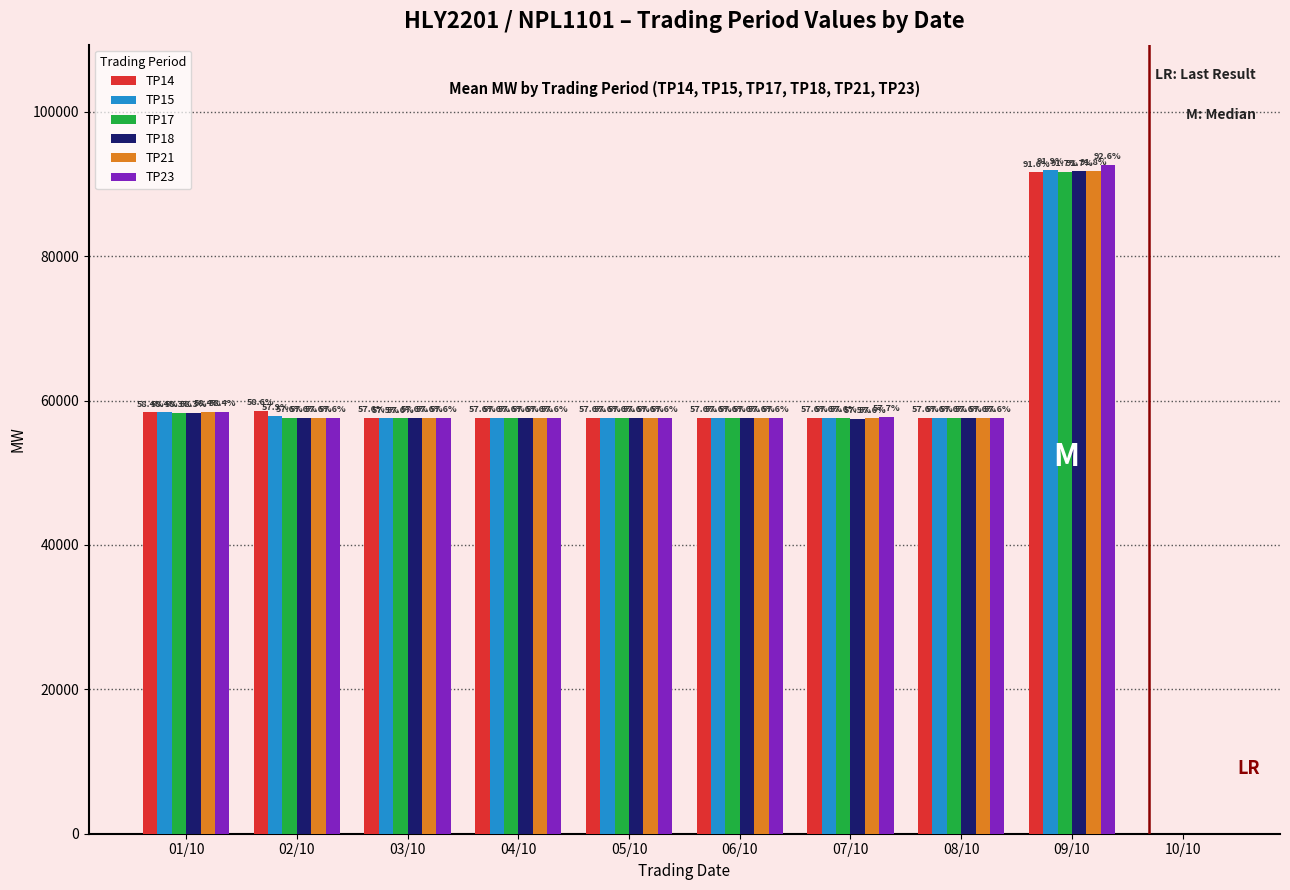

Does the chart contain stacked bars?

No